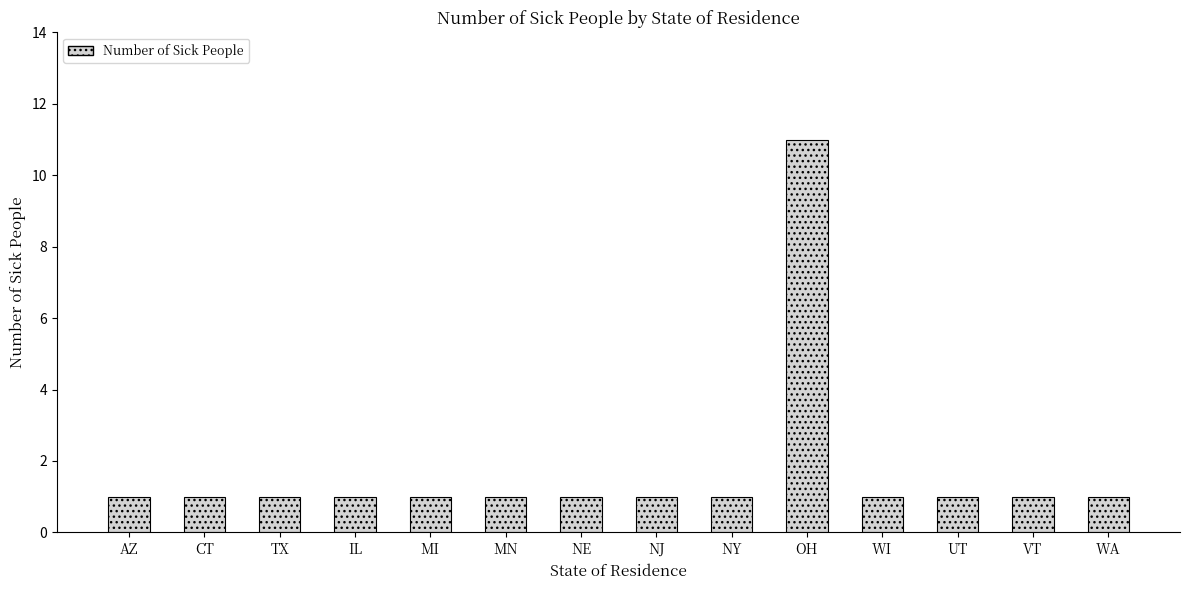

The value at NE is 1. True or false?

True